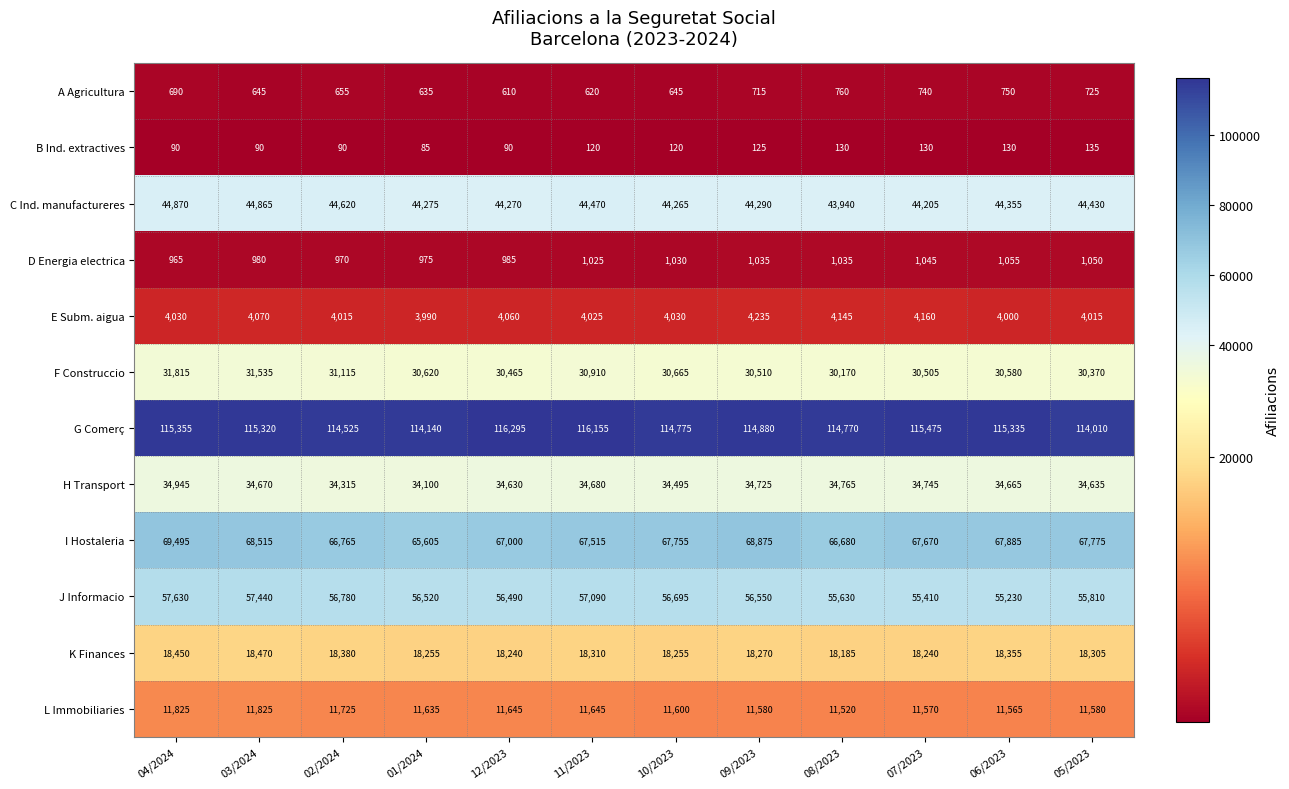

At which label does K Finances reach its minimum?

08/2023